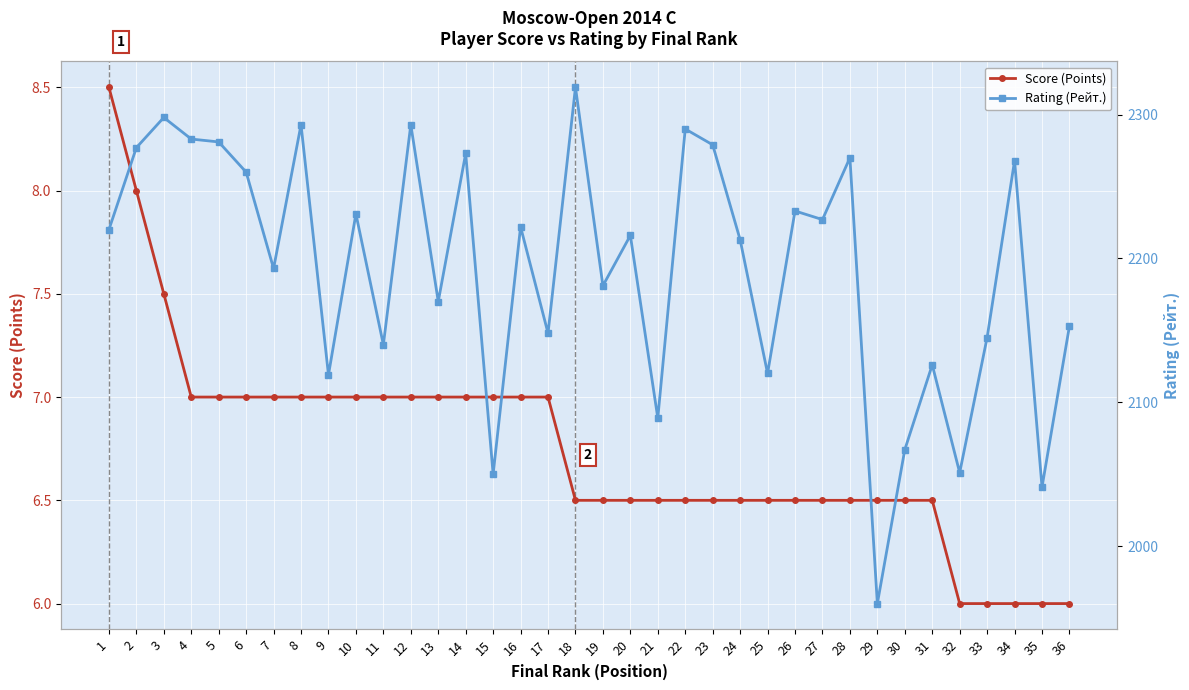

At how many categories does at least one series exceed 1388?

36